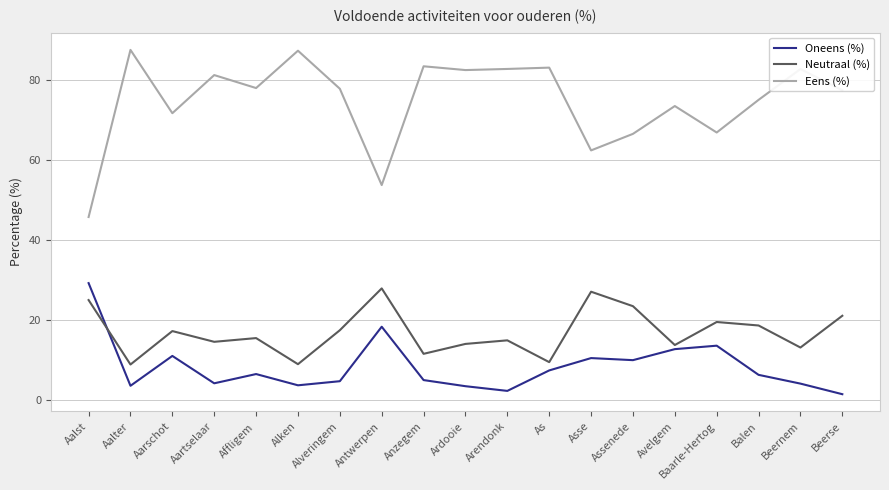

Which series has the largest total across all categories?

Eens (%)